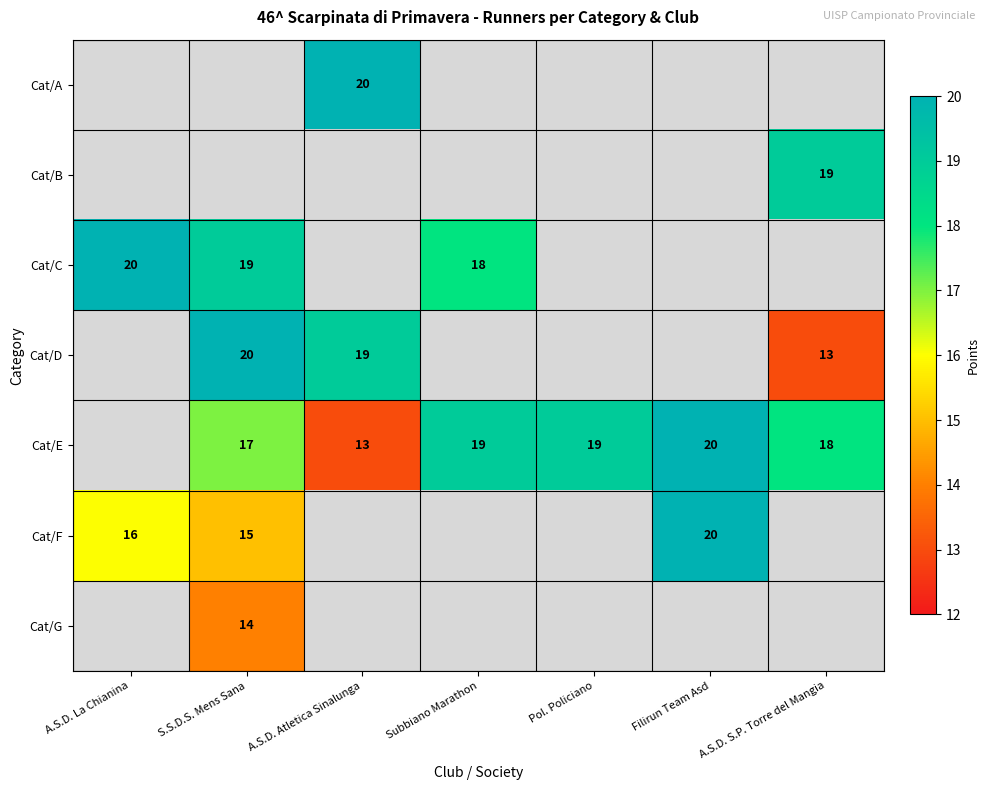

The Cat/D series shows 19 at A.S.D. Atletica Sinalunga. True or false?

True